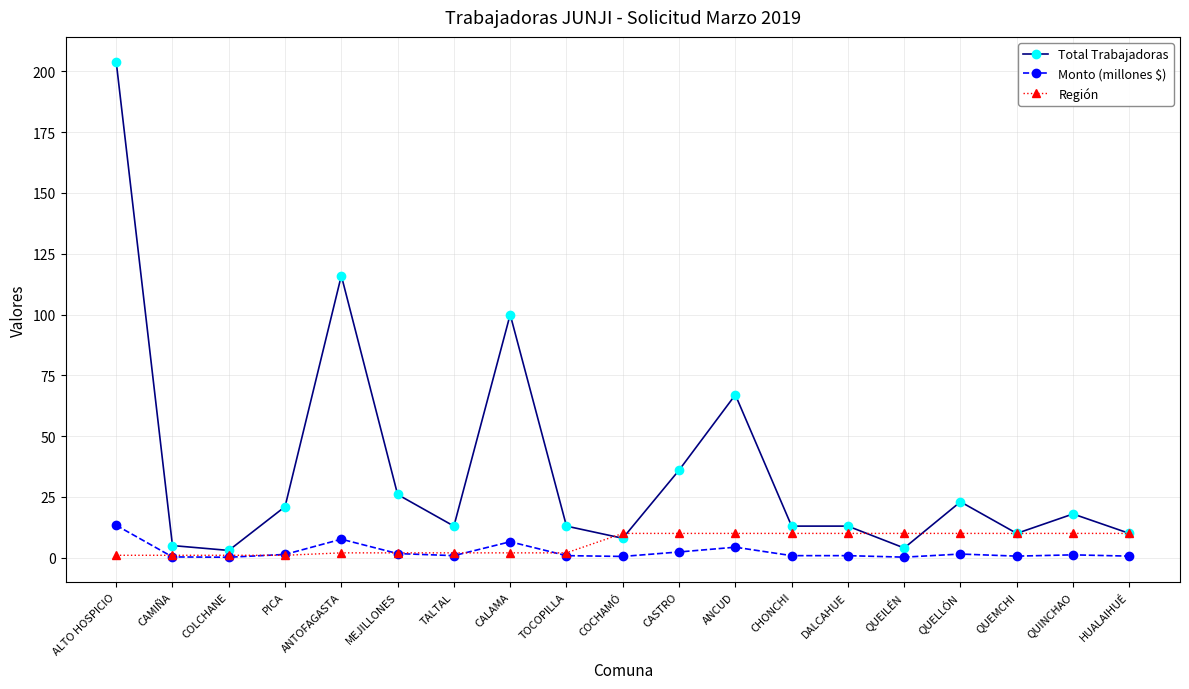

Does the chart have visible grid lines?

Yes